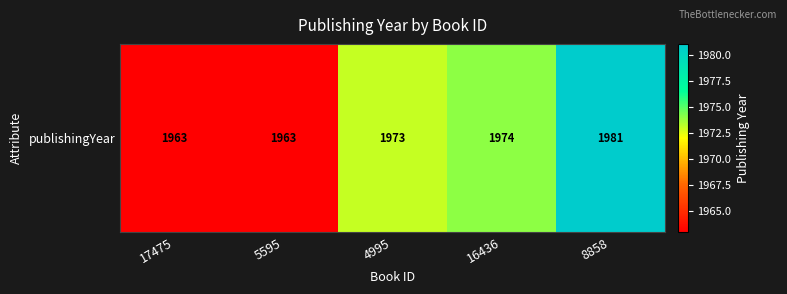

What is the smallest value displayed?

1963